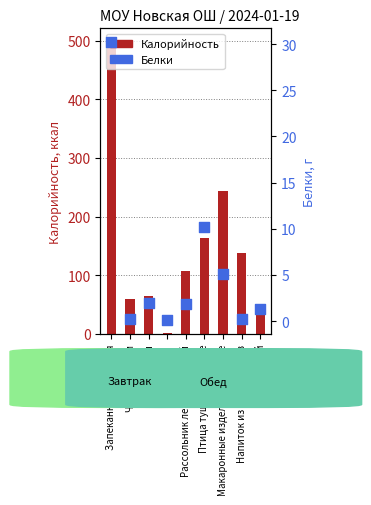

Is the value of Белки at Макаронные изделия отварные greater than the value of Калорийность at Запеканка творожная?

No